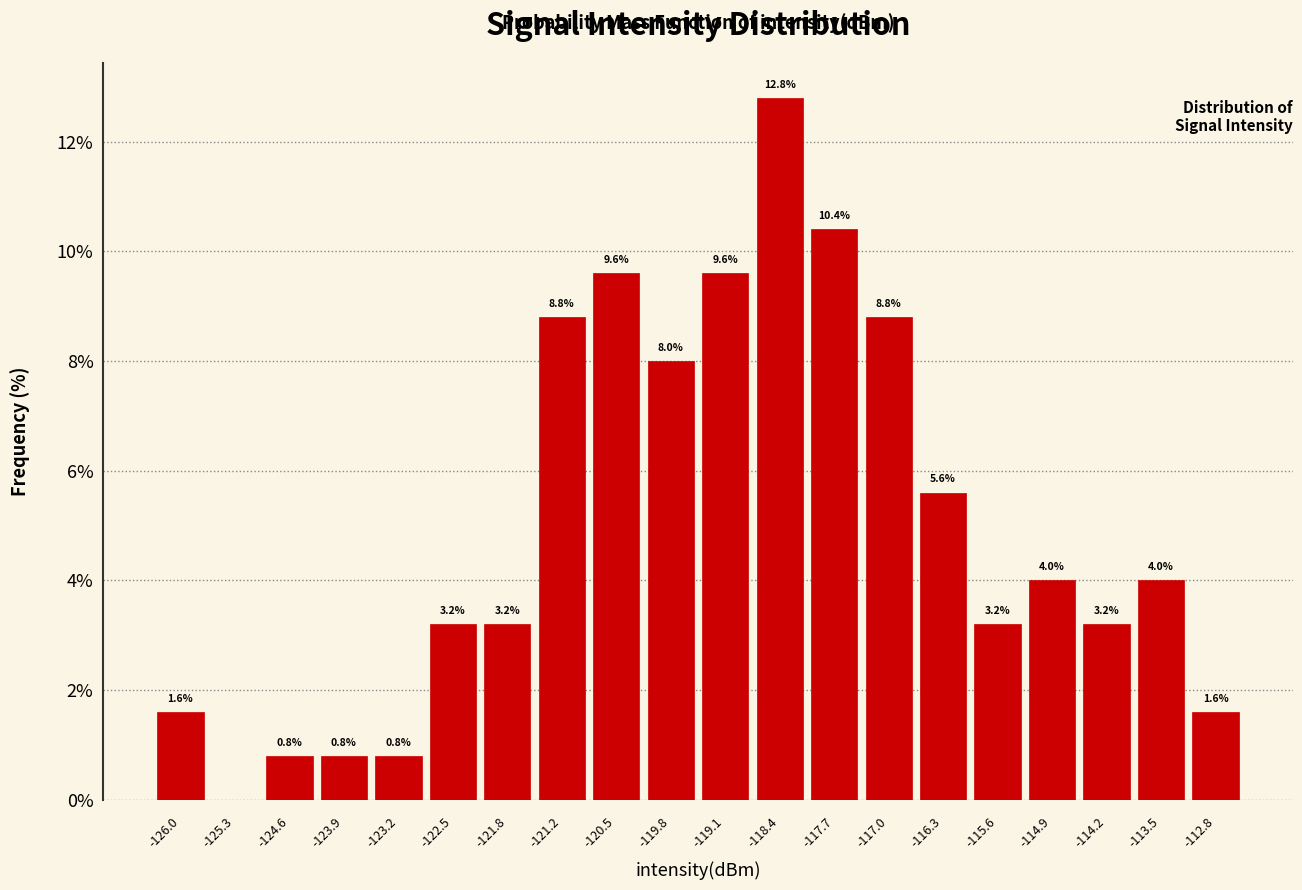

Over which range of the x-axis is the bar tallest?

-118.7 to -118.0